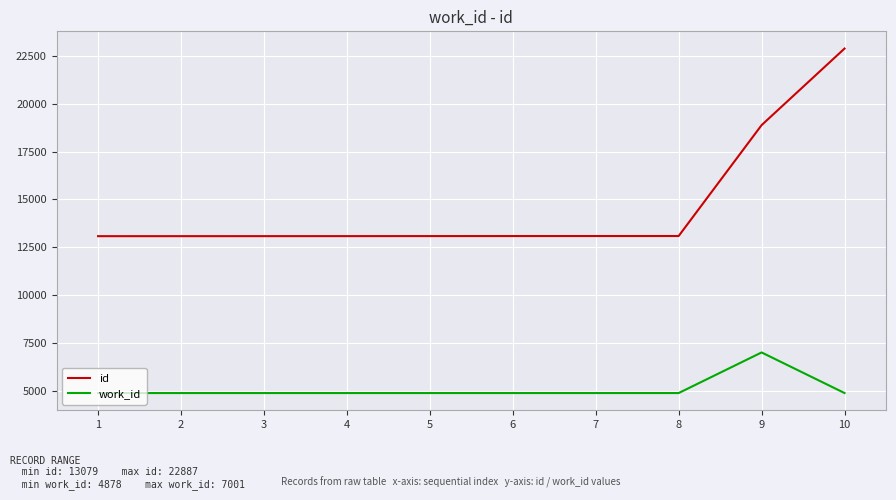

True or false: id and work_id intersect in this chart.

False